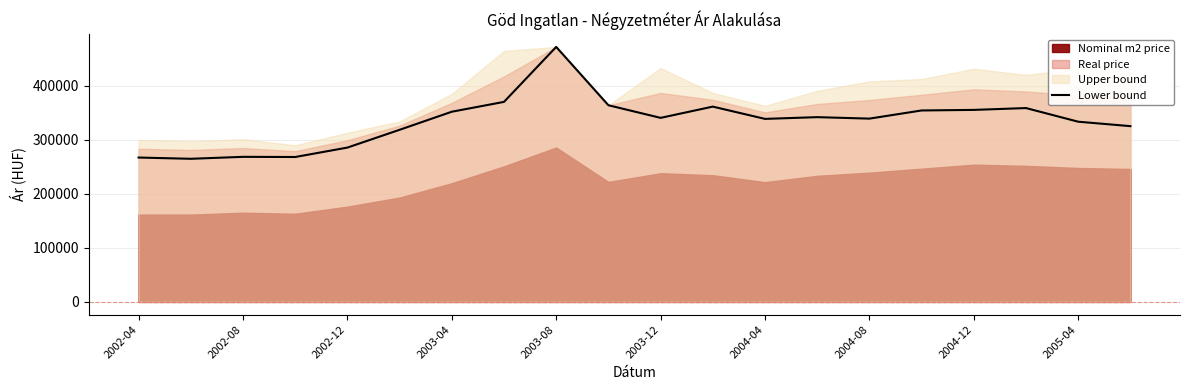

At which label does Lower bound reach its peak?

2003-08